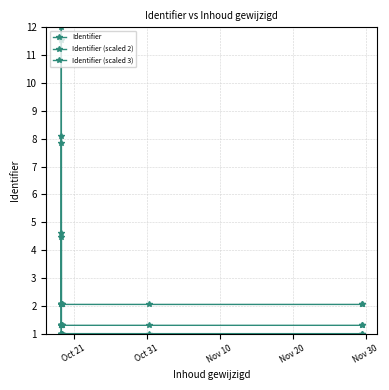

Does the chart display data point markers on the line(s)?

Yes